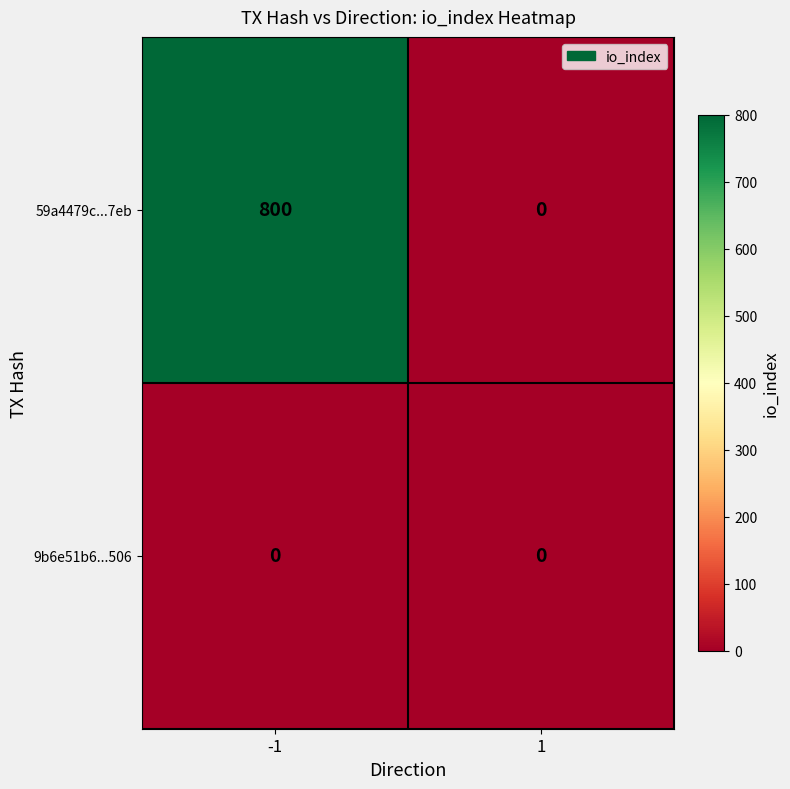

The value of 9b6e51b6...506 at -1 is 0. True or false?

True